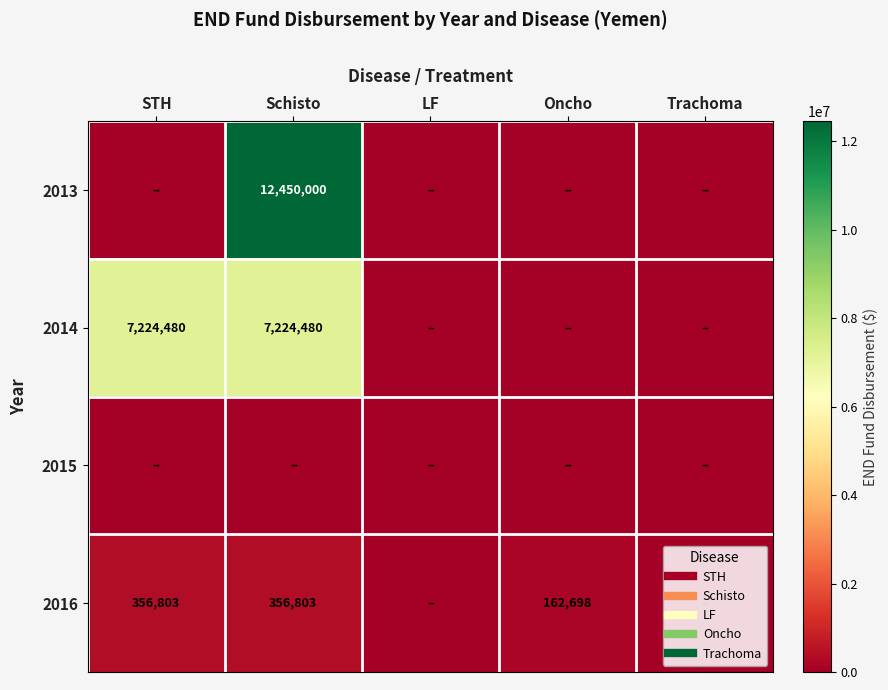

How many data points does each series have?

5